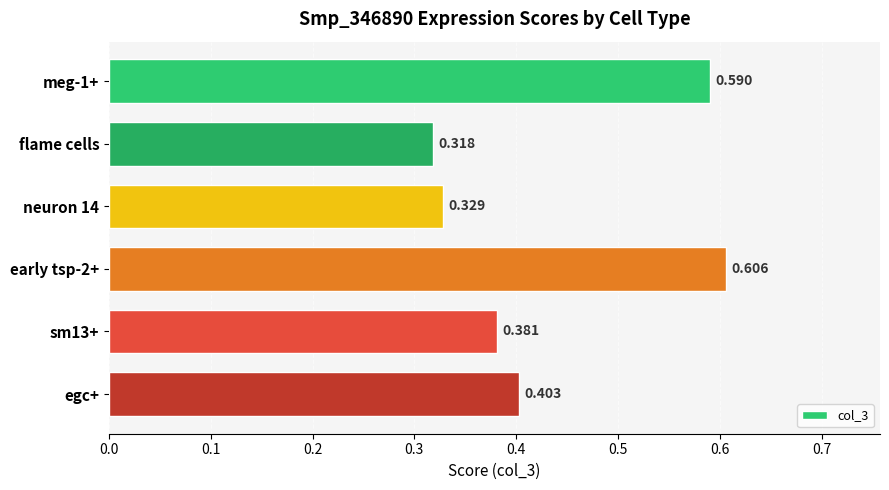

At which category does the chart reach its peak across all series?

early tsp-2+